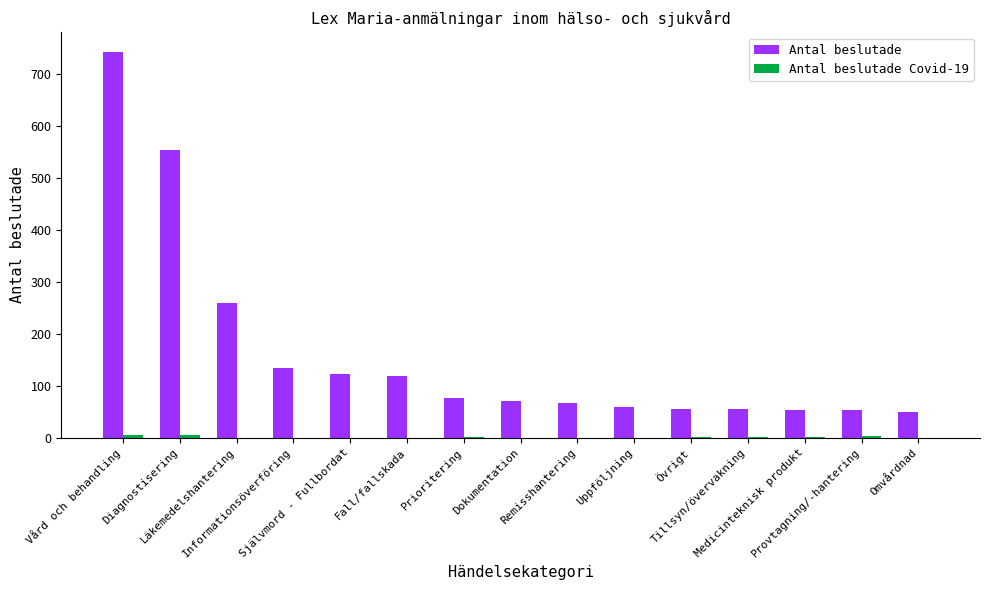

What is the maximum value shown in the chart?

743